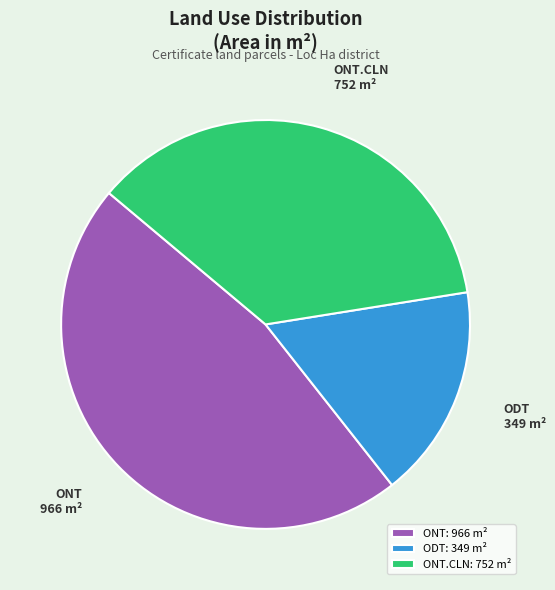

What is the ratio of the value at ONT.CLN: 752 m² to the value at ODT: 349 m²?

2.2